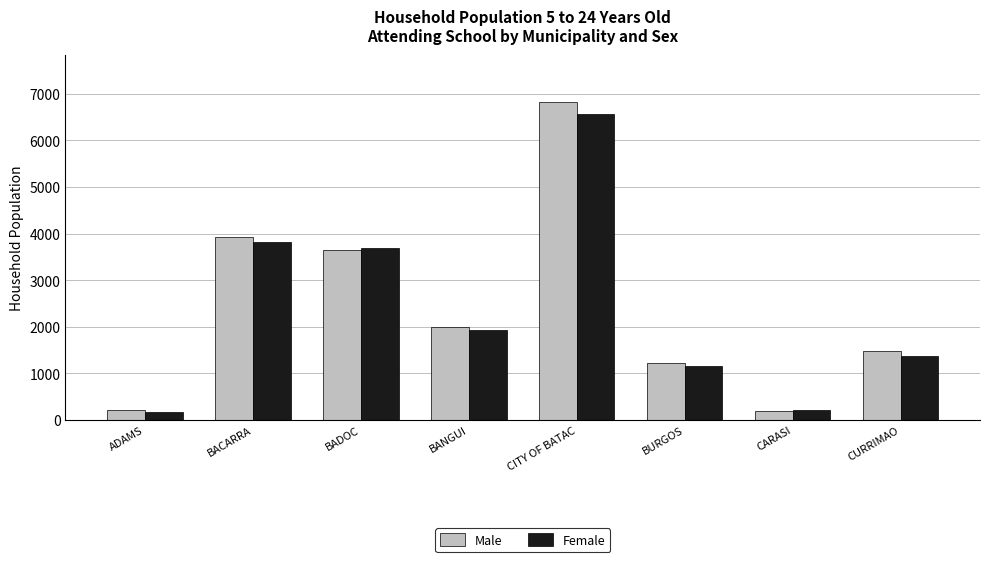

What is the minimum value shown in the chart?

171